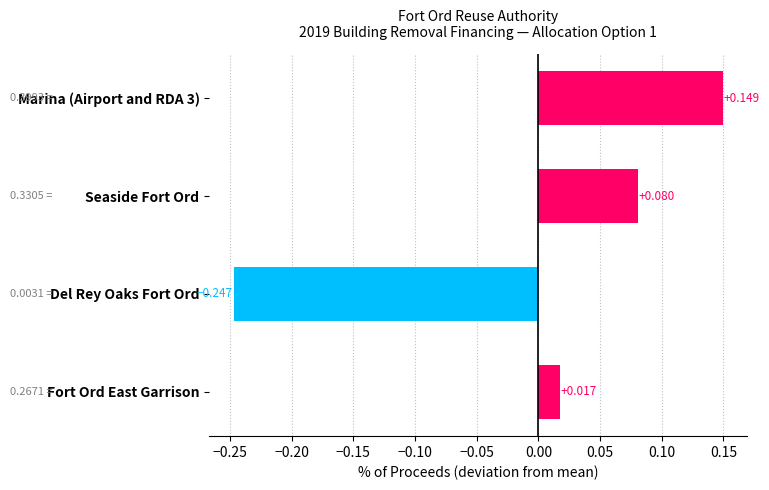

What is the label of the 3rd bar from the bottom?

Seaside Fort Ord